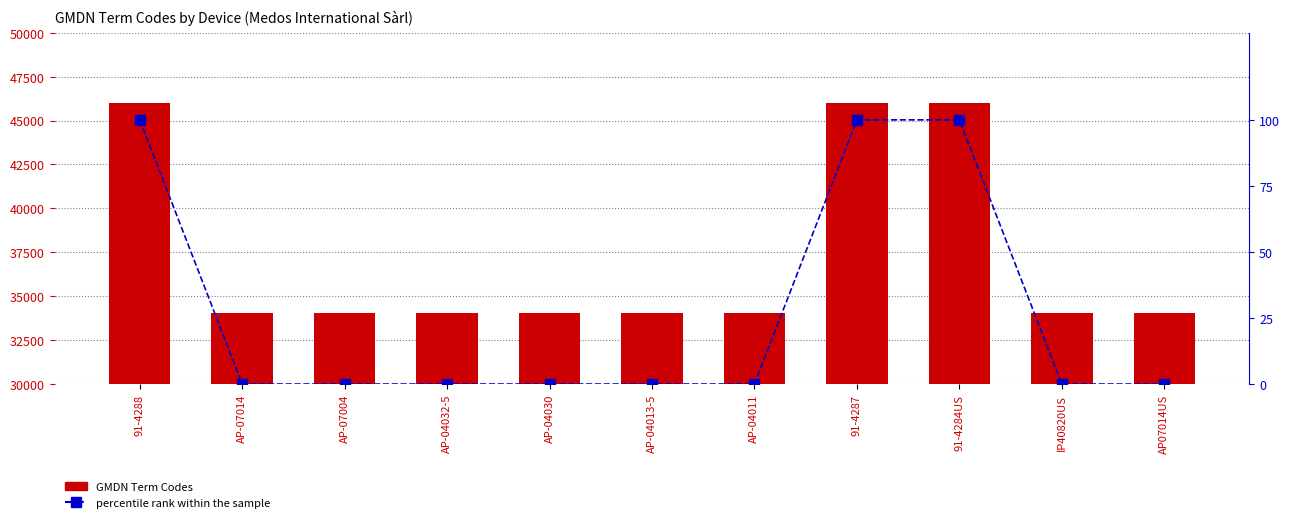

What is the spread (max minus min) of values at 91-4284US?

45924